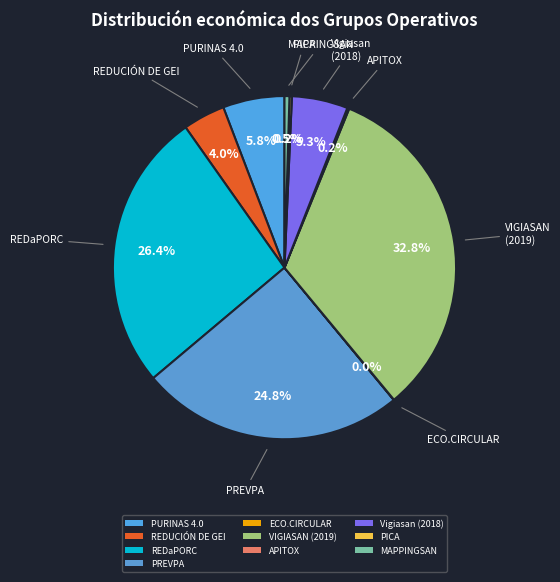

To the nearest percent, what portion does REDUCIÓN DE GEI represent?

4%